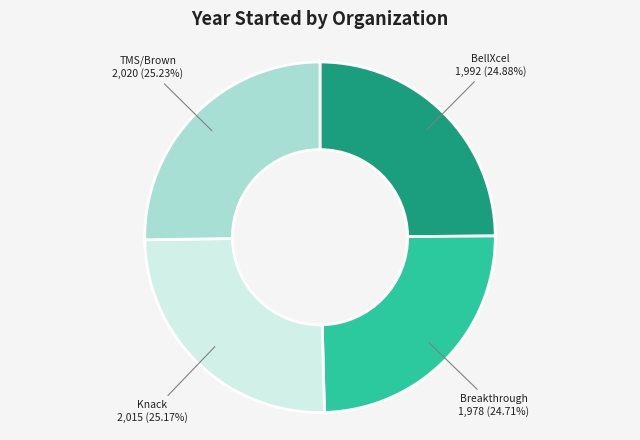

To the nearest percent, what is the difference between the largest and smallest slice percentages?

1%